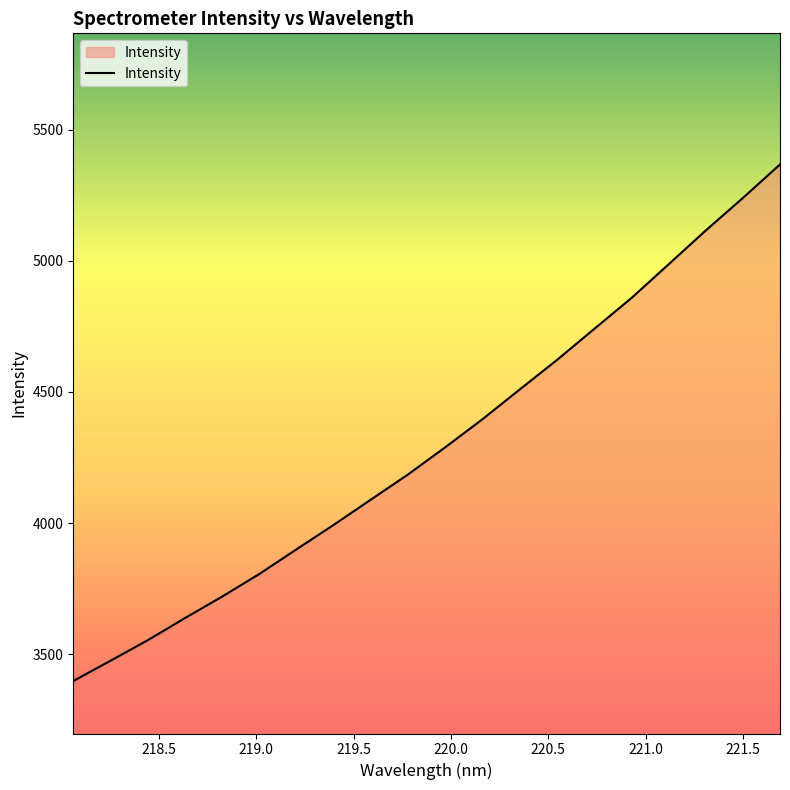

Does the chart display data point markers on the line(s)?

No